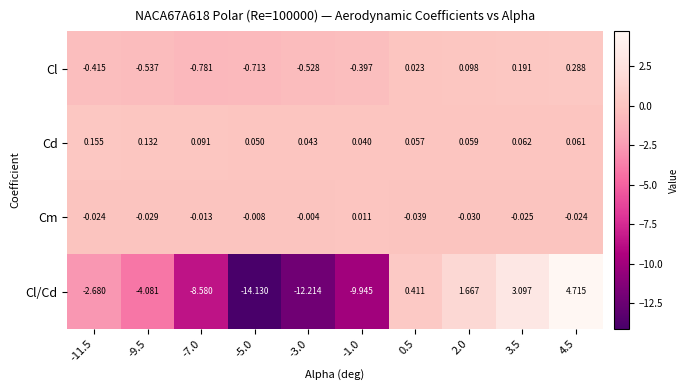

Between 0.5 and 3.5, which series saw the biggest shift?

Cl/Cd